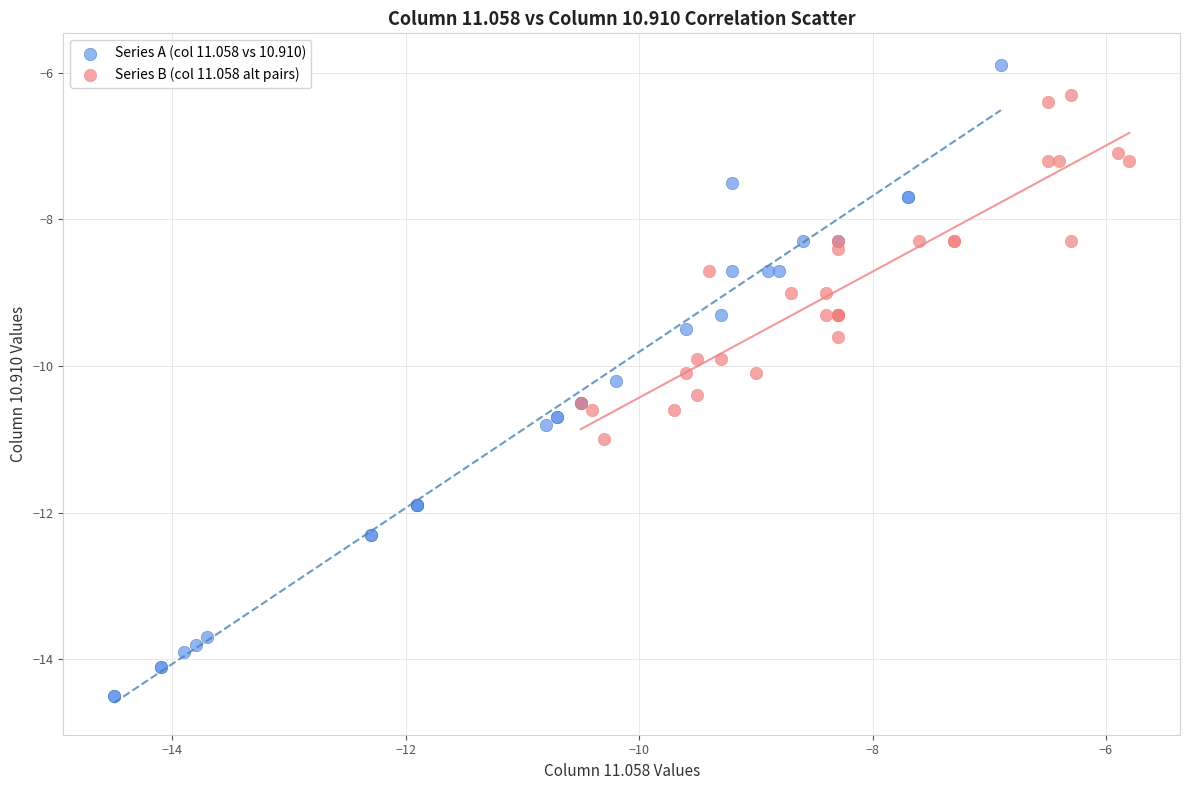

Which series has the widest spread of Y values?

Series A (col 11.058 vs 10.910)